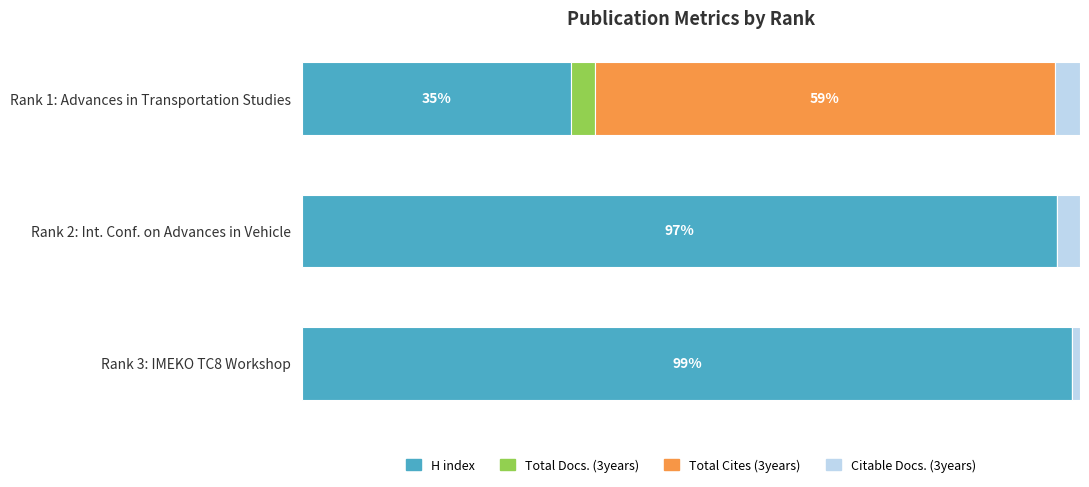

What are all the series names shown in the legend?

H index, Total Docs. (3years), Total Cites (3years), Citable Docs. (3years)